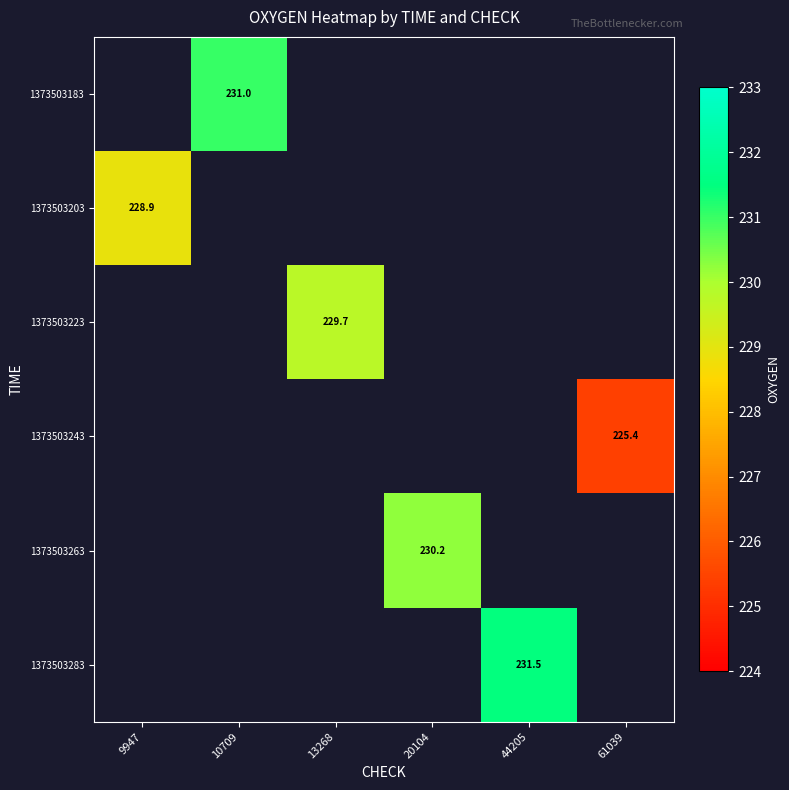

Count the number of data series in this chart.

6